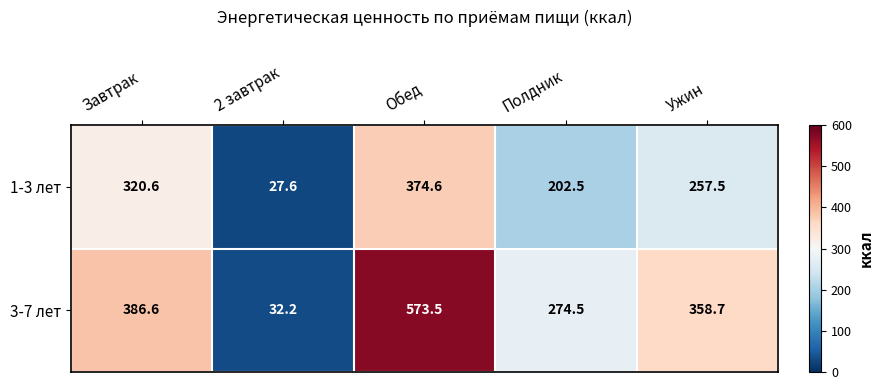

Reading left to right, what are all the values shown in this chart?

1-3 лет: Завтрак=320.6	2 завтрак=27.6	Обед=374.6	Полдник=202.5	Ужин=257.5
3-7 лет: Завтрак=386.6	2 завтрак=32.2	Обед=573.5	Полдник=274.5	Ужин=358.7